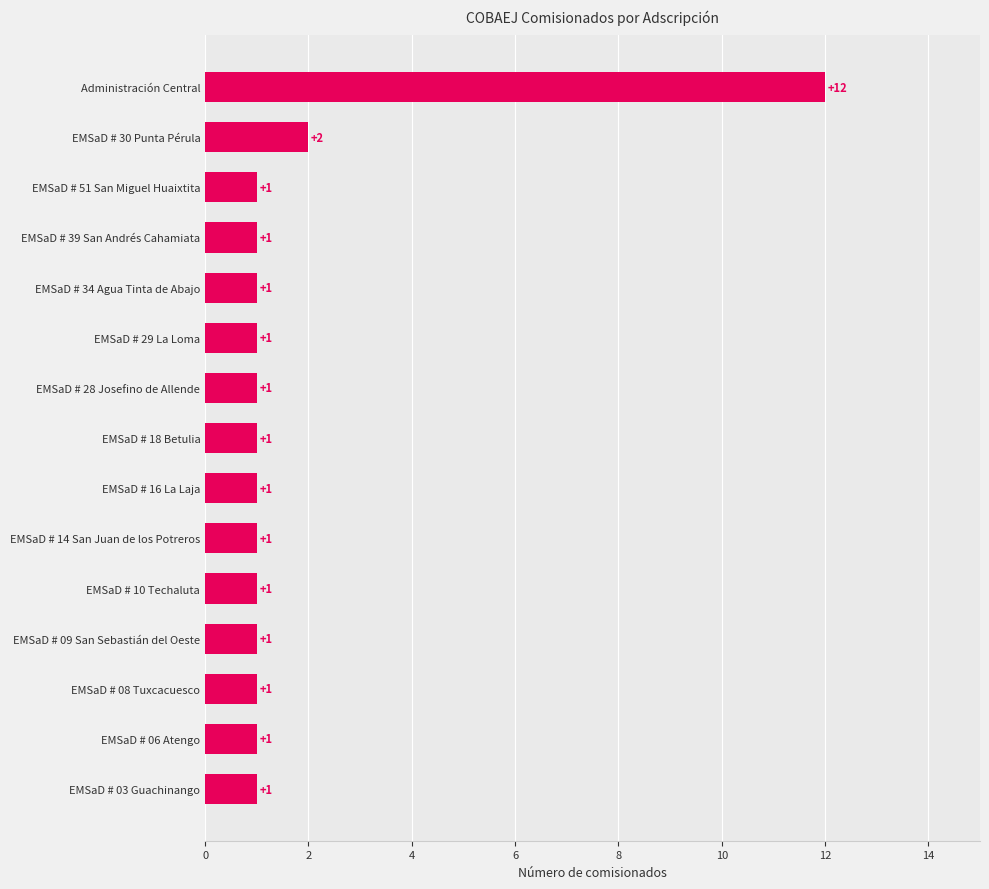

Reading bottom to top, transcribe all the data shown in this chart.

EMSaD # 03 Guachinango=1	EMSaD # 06 Atengo=1	EMSaD # 08 Tuxcacuesco=1	EMSaD # 09 San Sebastián del Oeste=1	EMSaD # 10 Techaluta=1	EMSaD # 14 San Juan de los Potreros=1	EMSaD # 16 La Laja=1	EMSaD # 18 Betulia=1	EMSaD # 28 Josefino de Allende=1	EMSaD # 29 La Loma=1	EMSaD # 34 Agua Tinta de Abajo=1	EMSaD # 39 San Andrés Cahamiata=1	EMSaD # 51 San Miguel Huaixtita=1	EMSaD # 30 Punta Pérula=2	Administración Central=12